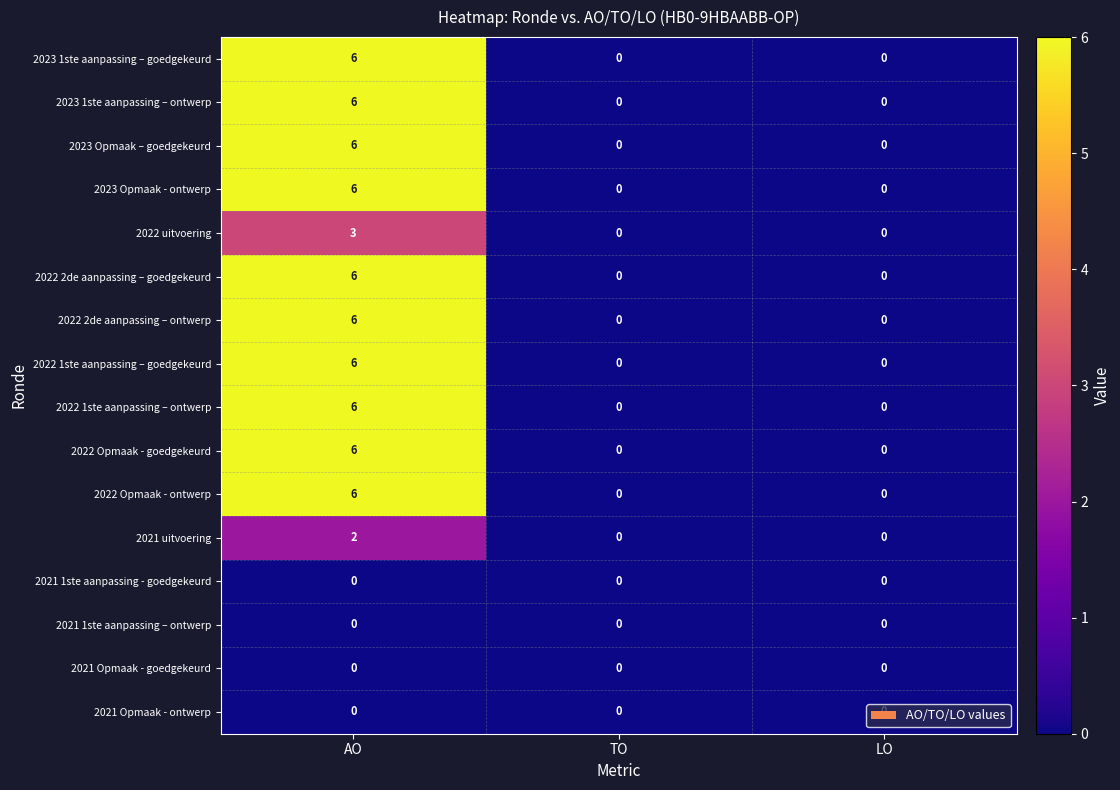

At which category is the sum across all series the highest?

AO